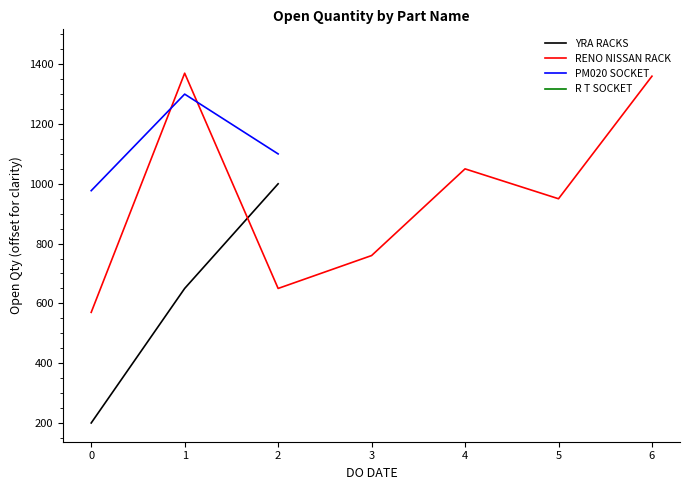

What is the highest value of the YRA RACKS series?

1000